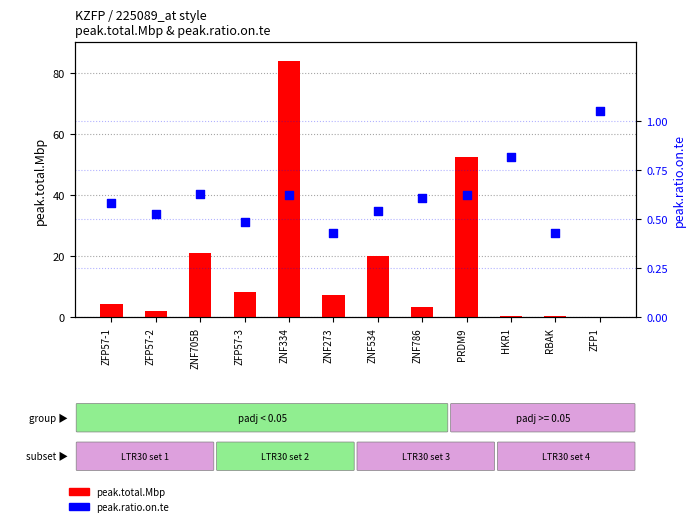

Which series reaches the minimum Y coordinate?

peak.total.Mbp